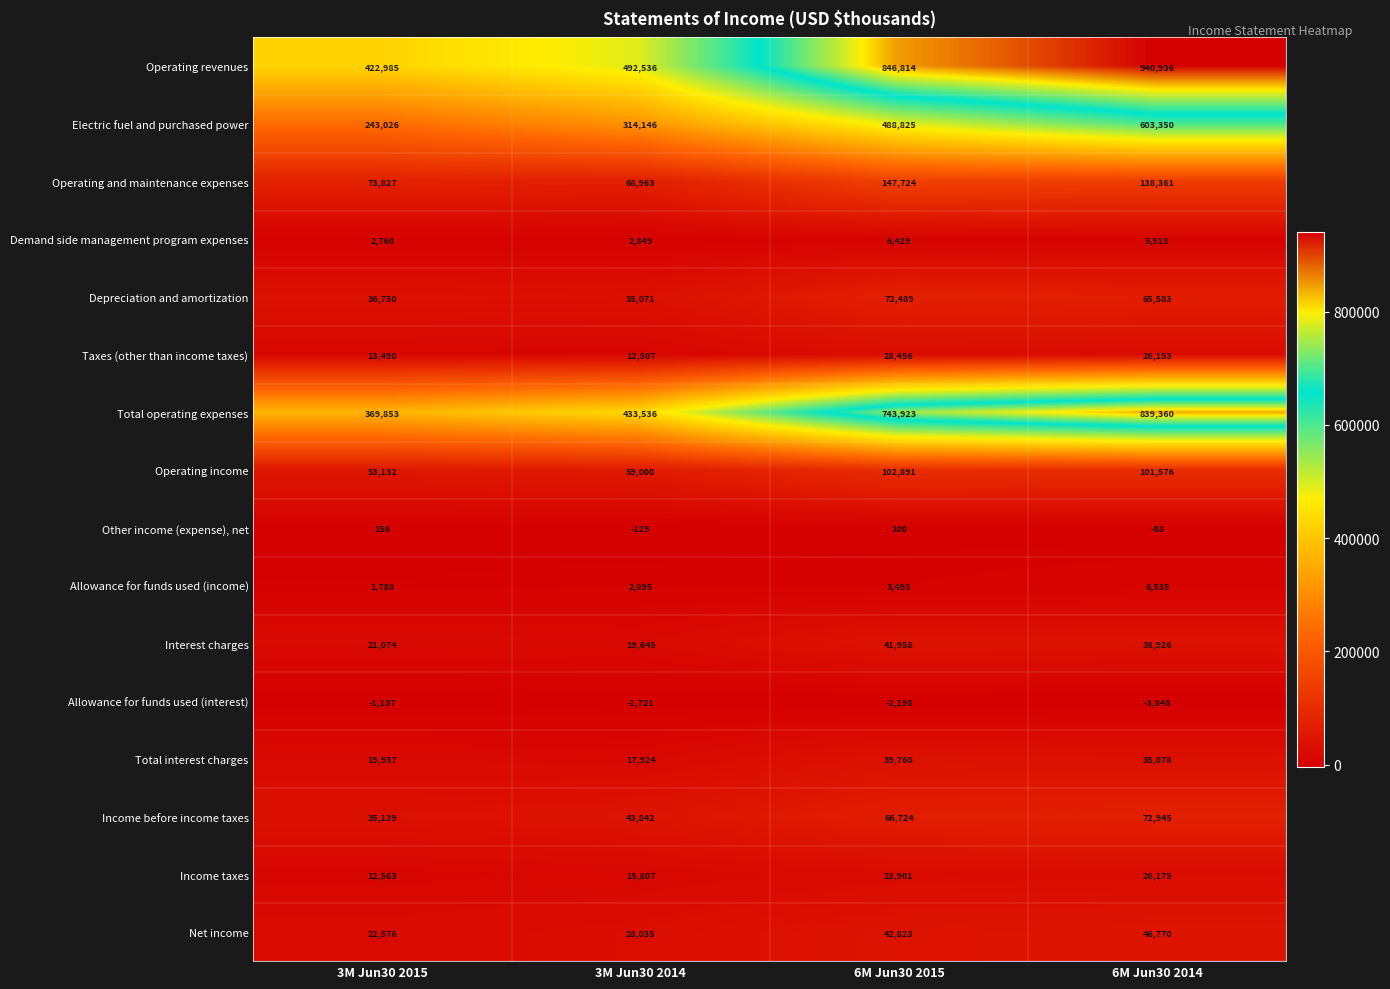

At which label is Taxes (other than income taxes) closest to 20481?

6M Jun30 2014